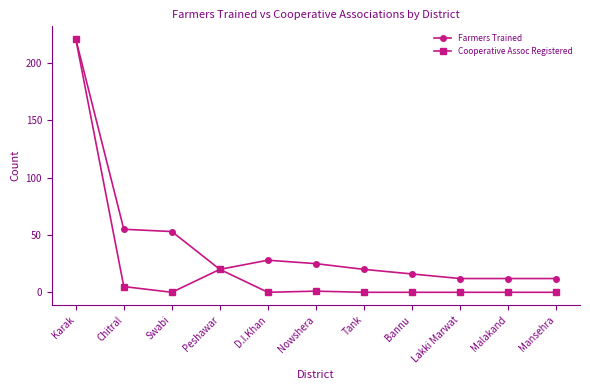

The Farmers Trained series shows 16 at Bannu. True or false?

True